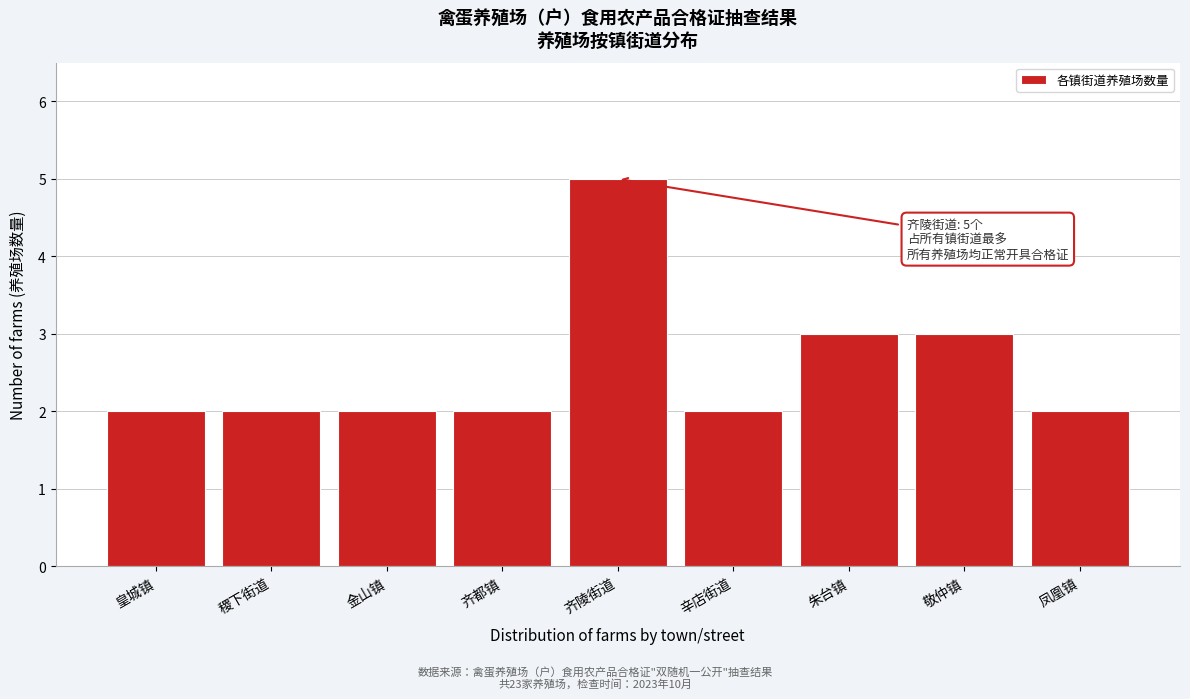

Reading left to right, what are all the values shown in this chart?

皇城镇=2	稷下街道=2	金山镇=2	齐都镇=2	齐陵街道=5	辛店街道=2	朱台镇=3	敬仲镇=3	凤凰镇=2